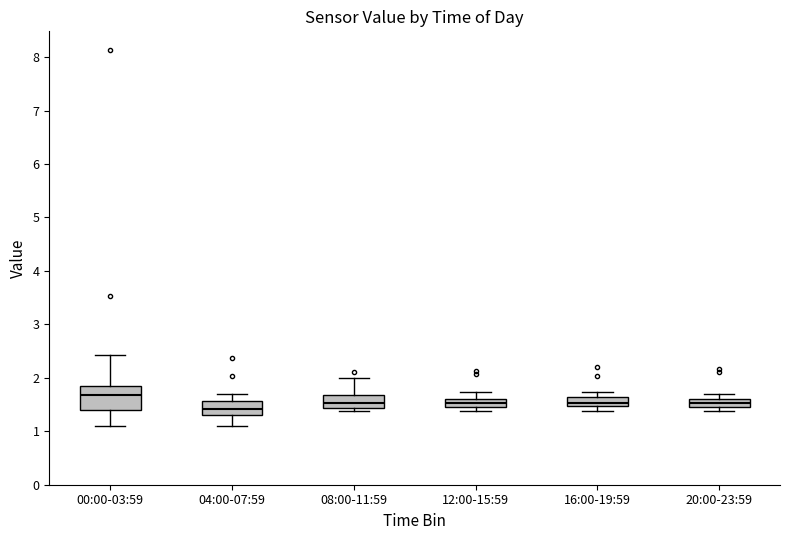

Which box is the tallest, from its lower edge to its upper edge?

00:00-03:59